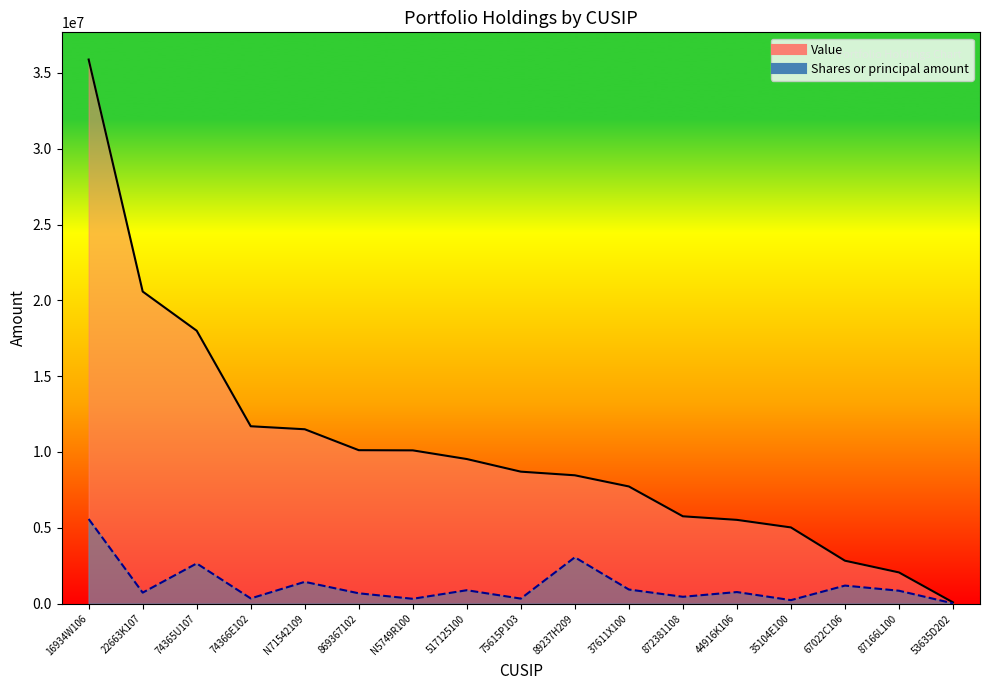

At which label is Shares or principal amount closest to 2798400?

74365U107